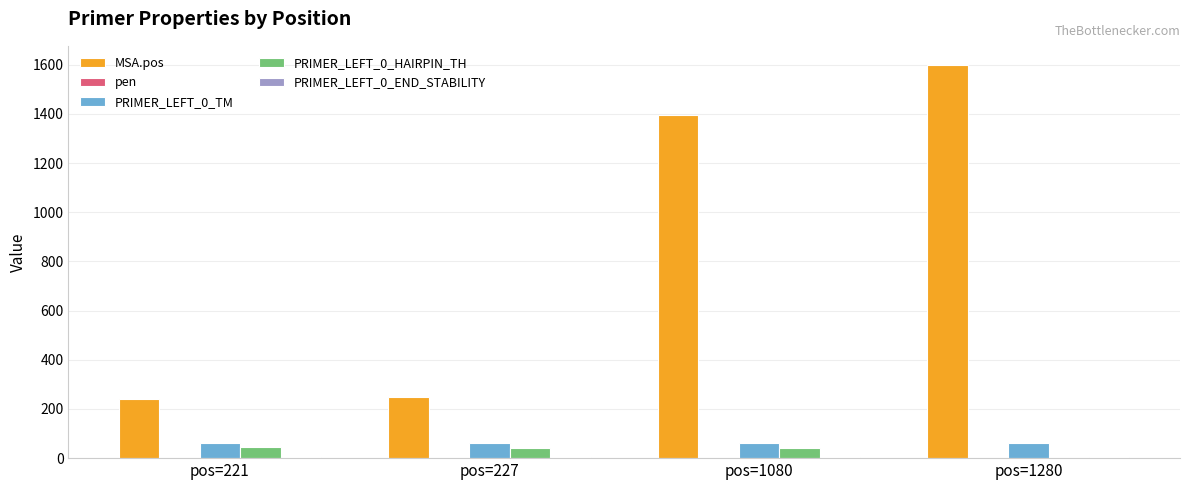

Between pos=227 and pos=1080, which series saw the biggest shift?

MSA.pos